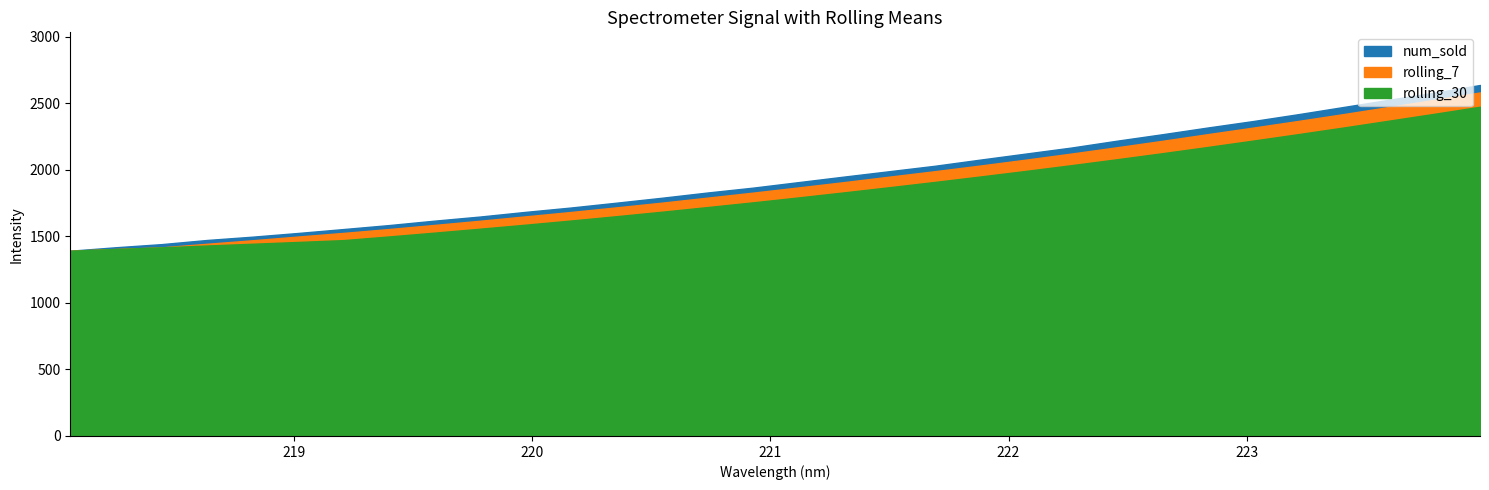

The value of x_vals at 8 is 219.6. True or false?

True